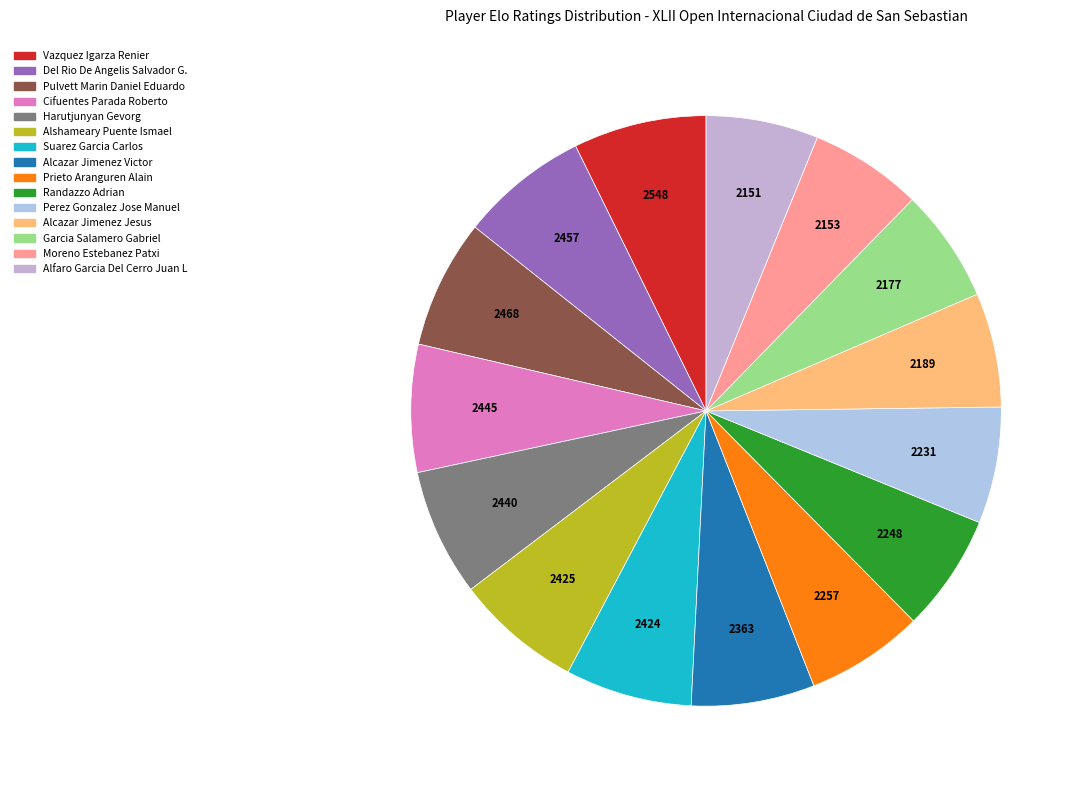

Combined, what portion of the pie is Pulvett Marin Daniel Eduardo and Randazzo Adrian?

13.5%